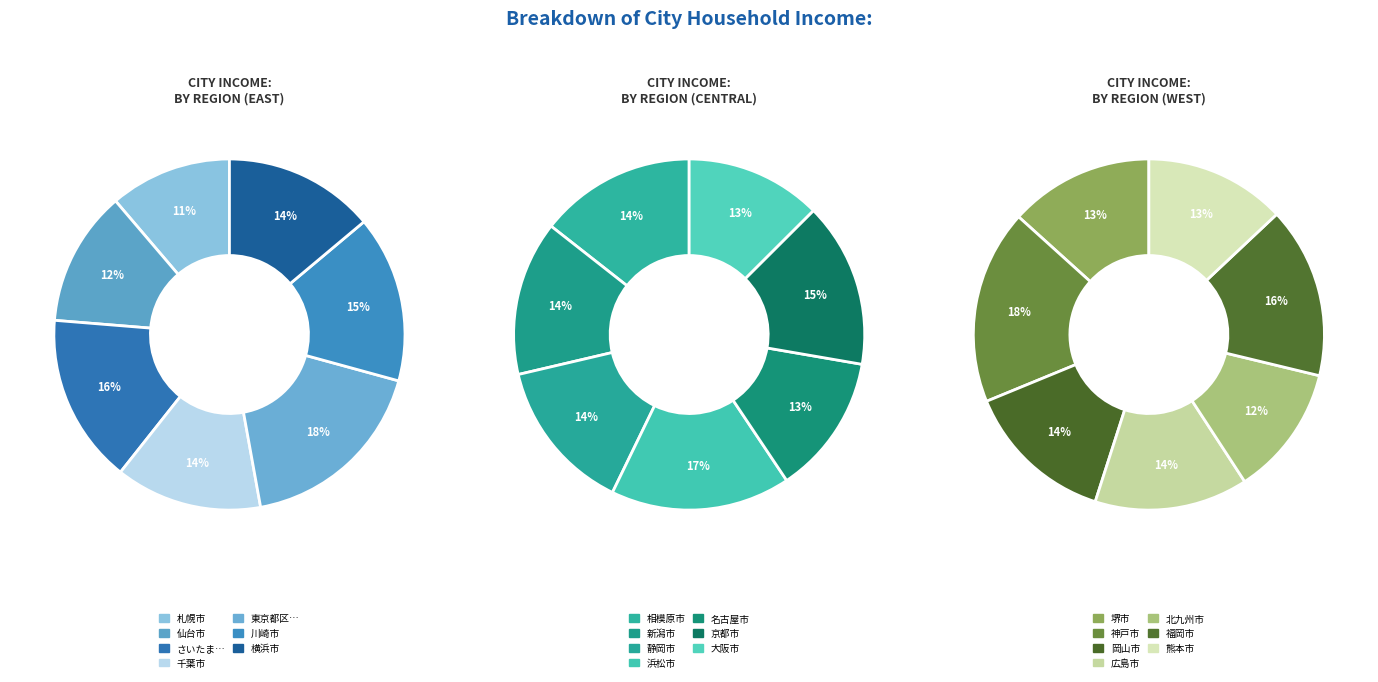

Does any single category account for the majority?

No